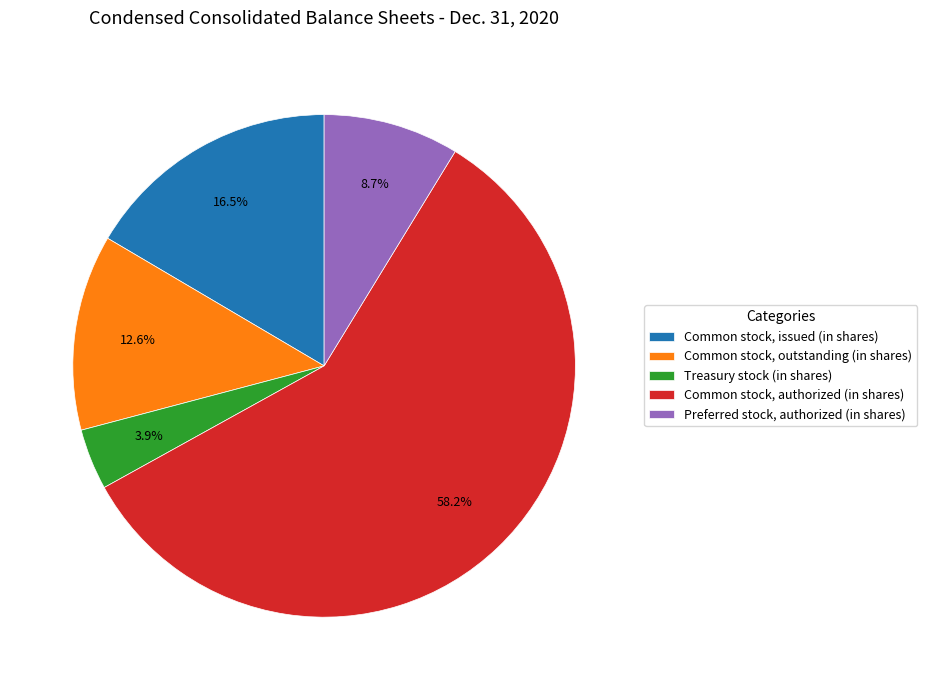

To the nearest percent, what is the difference between the Common stock, authorized (in shares) and Common stock, issued (in shares) slice percentages?

42%